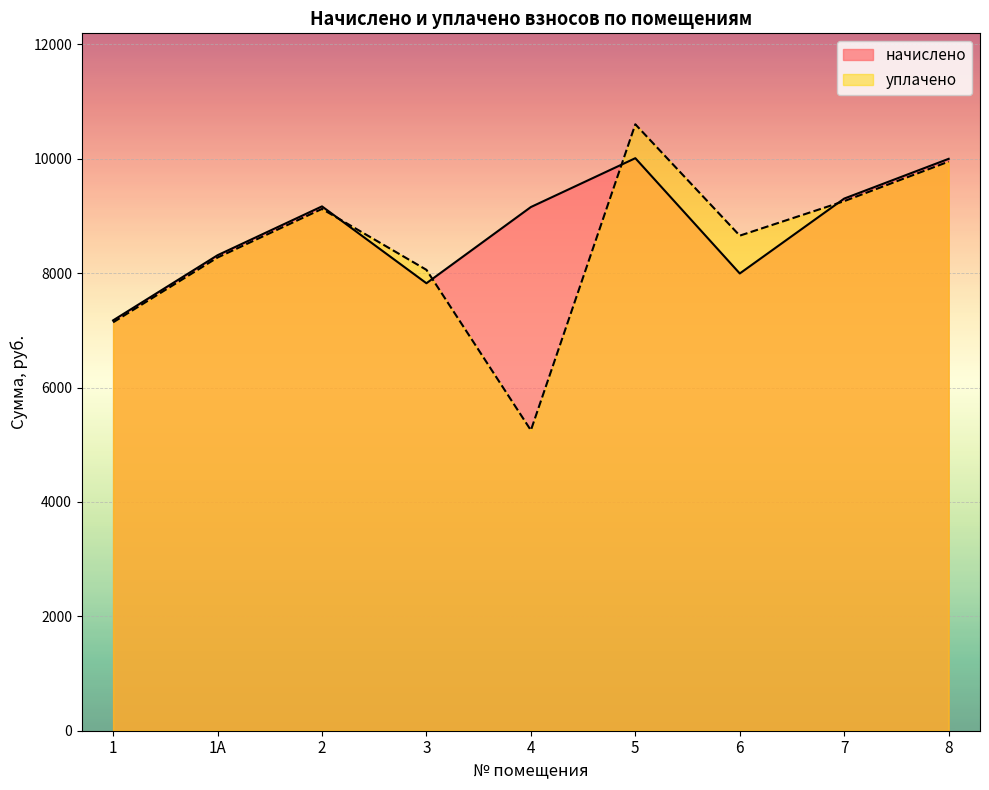

Which series has the largest total across all categories?

начислено